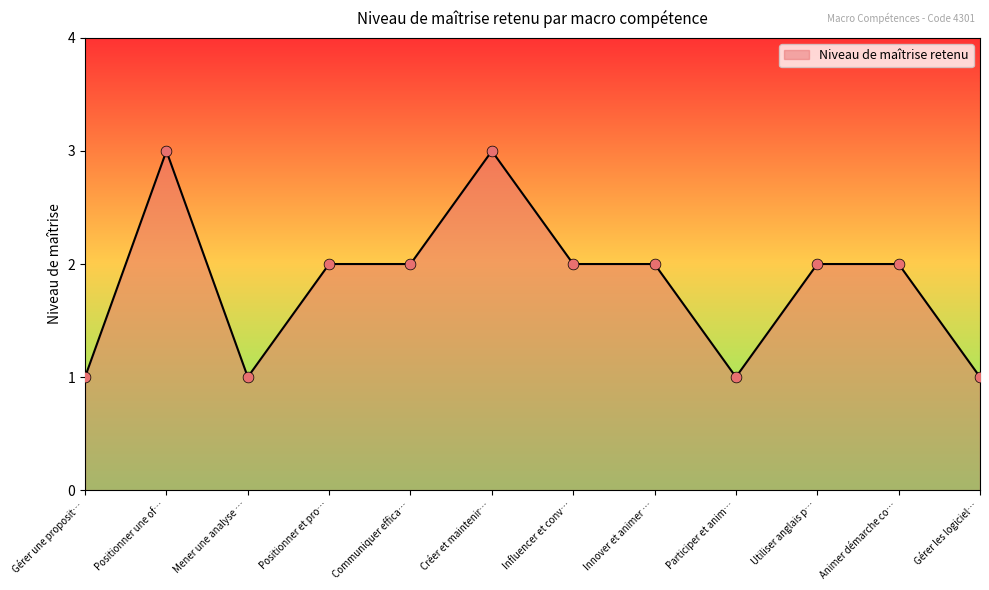

Which has a higher value, Mener une analyse … or Utiliser anglais p…?

Utiliser anglais p…